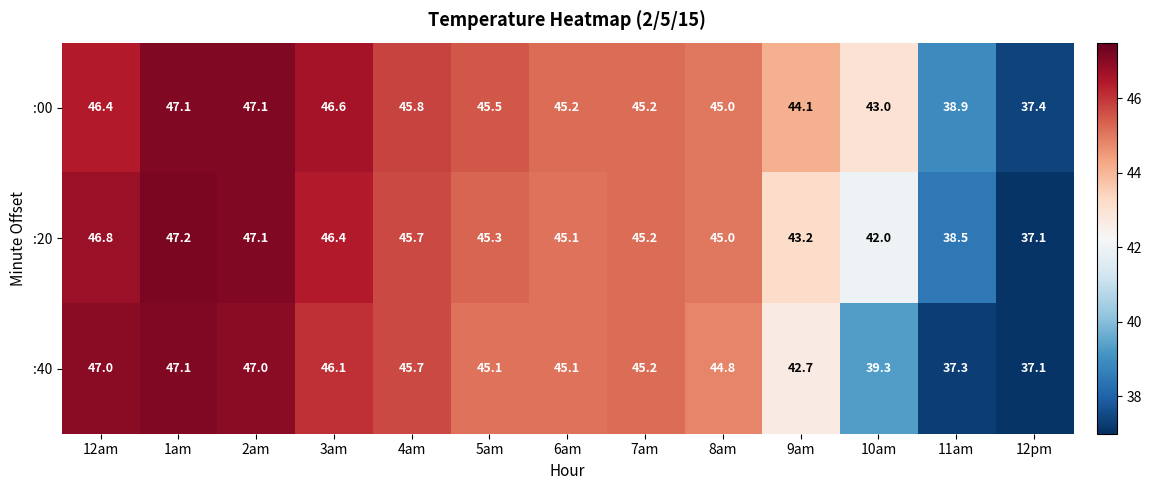

What is the greatest value displayed?

47.2